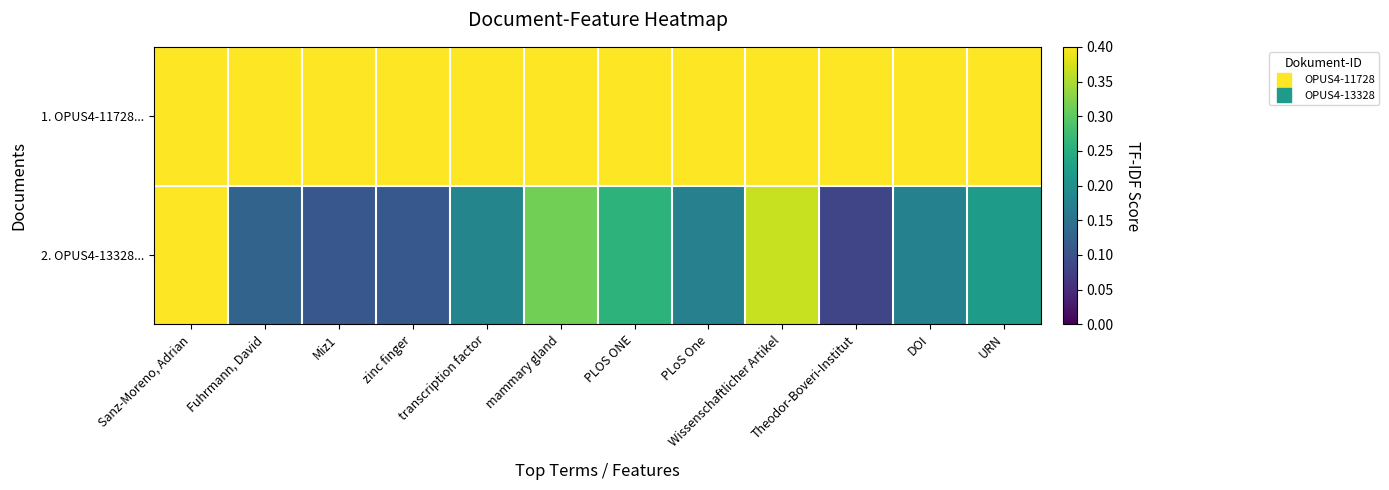

List the series in order of their overall mean, highest first.

1. OPUS4-11728..., 2. OPUS4-13328...